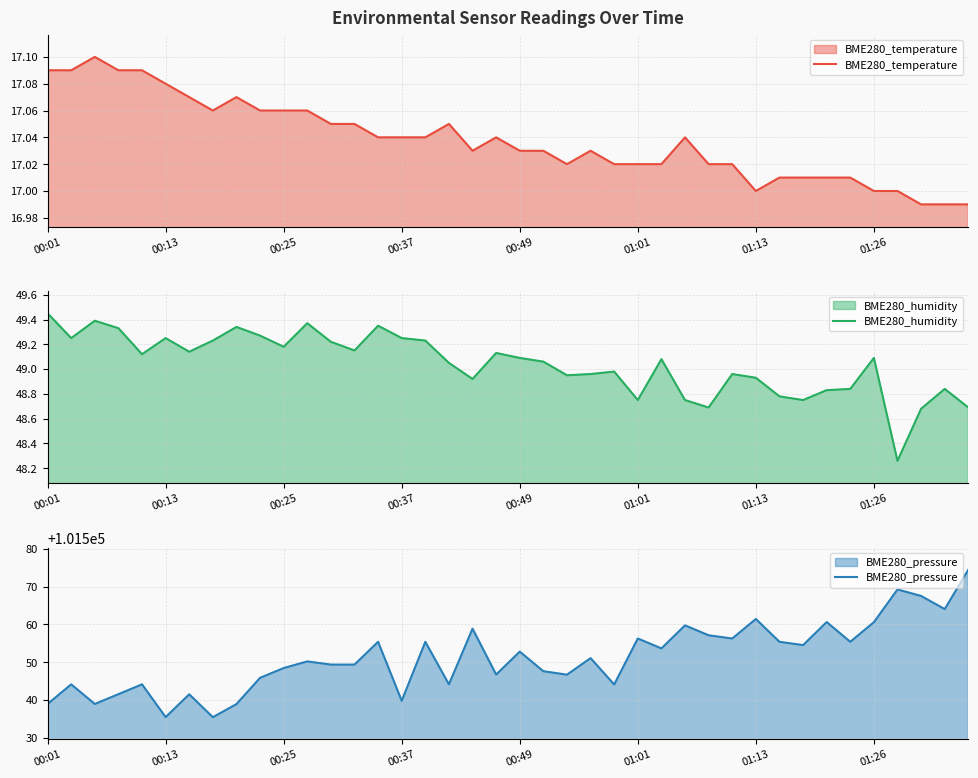

At which label does BME280_humidity first exceed 49?

00:01